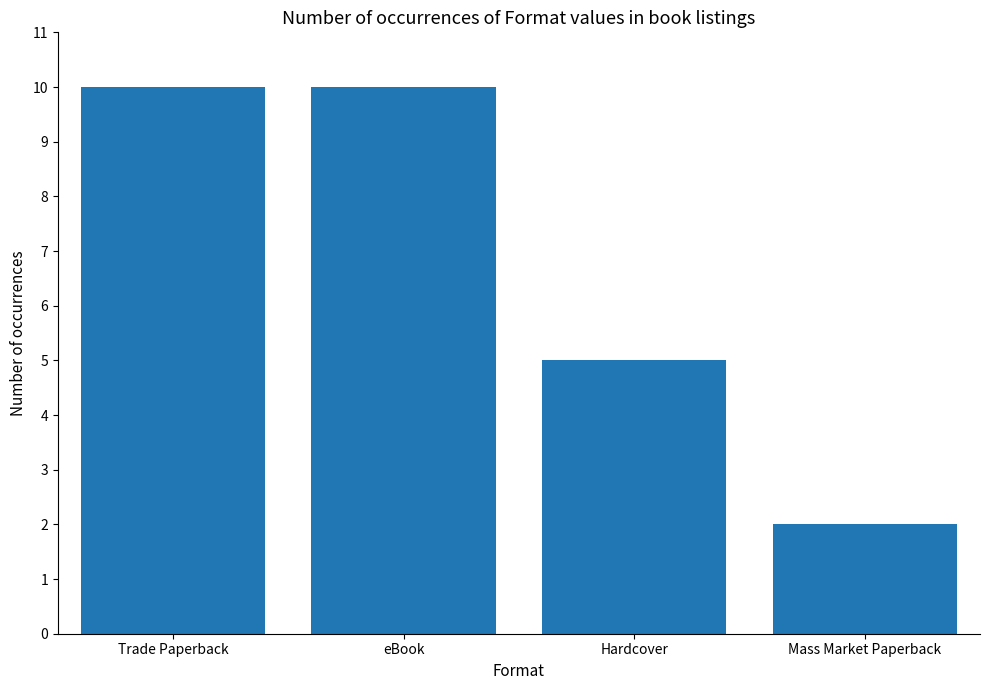

Reading right to left, transcribe all the data shown in this chart.

2	5	10	10